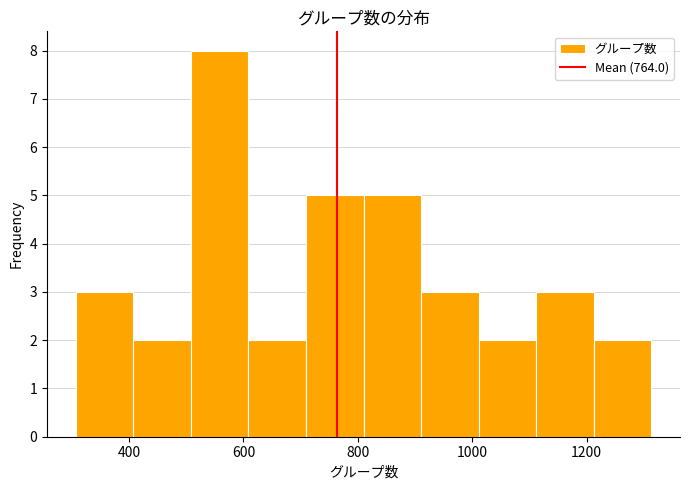

Reading left to right, list every bar in this chart as the range it spans on the x-axis followed by its height. Neither the bar edges nor the heights are printed on the chart, so give them approximately, as read against the axes.

300 to 400: 3
400 to 500: 2
500 to 600: 8
600 to 700: 2
700 to 820: 5
820 to 920: 5
920 to 1020: 3
1020 to 1120: 2
1120 to 1220: 3
1220 to 1320: 2